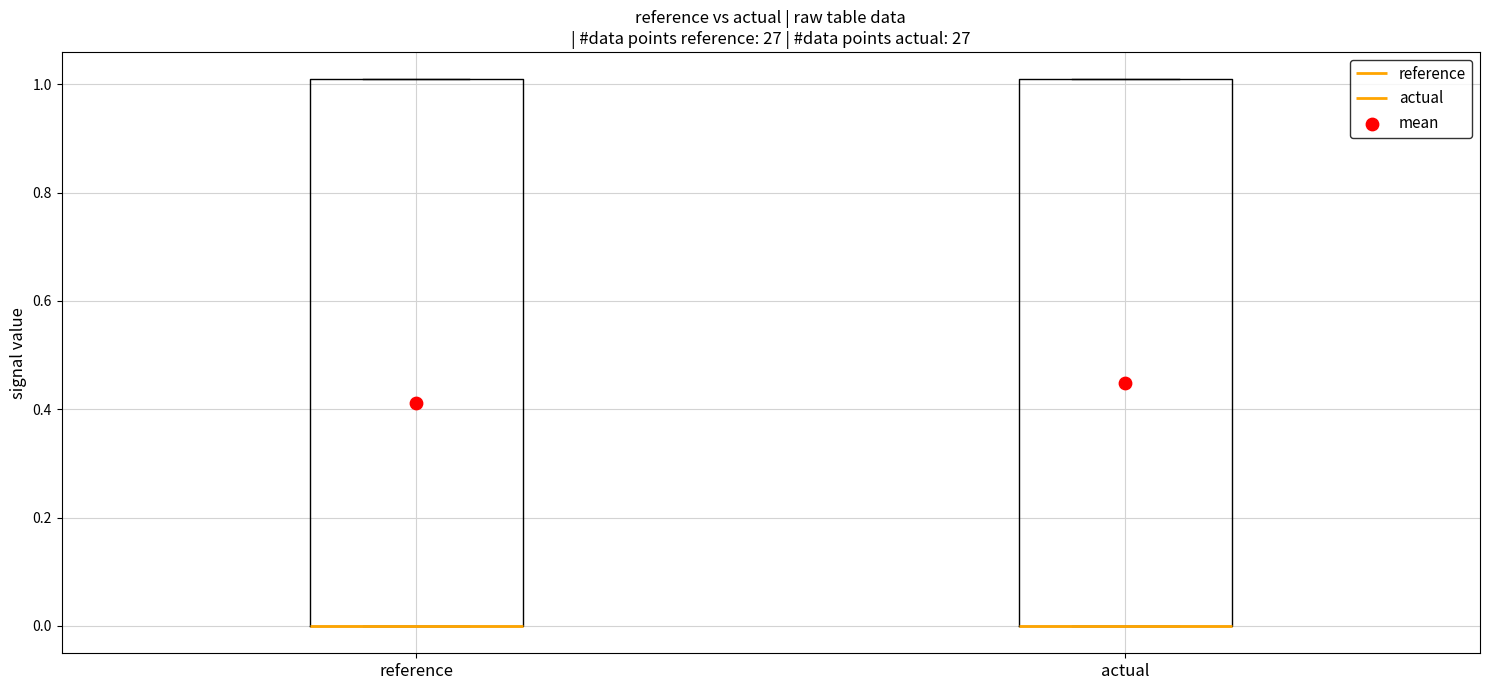

Reading left to right, transcribe this box plot: for each box, give where its median line is, the range the box spans, and where its two whiskers end, as read against the y-axis. The values are not printed on the chart, so give them approximately, as read against the axis.

reference: median 0 (drawn on the box's lower edge), box 0 to 1, whiskers 0 to 1
actual: median 0 (drawn on the box's lower edge), box 0 to 1, whiskers 0 to 1